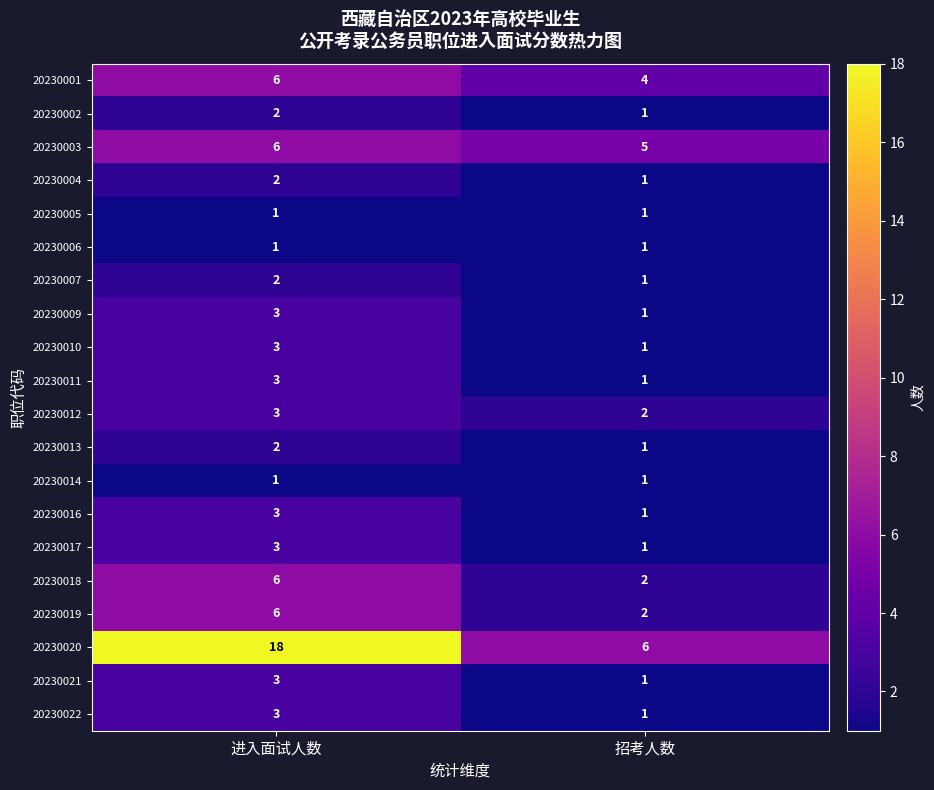

The value of 20230010 at 招考人数 is 2. True or false?

False